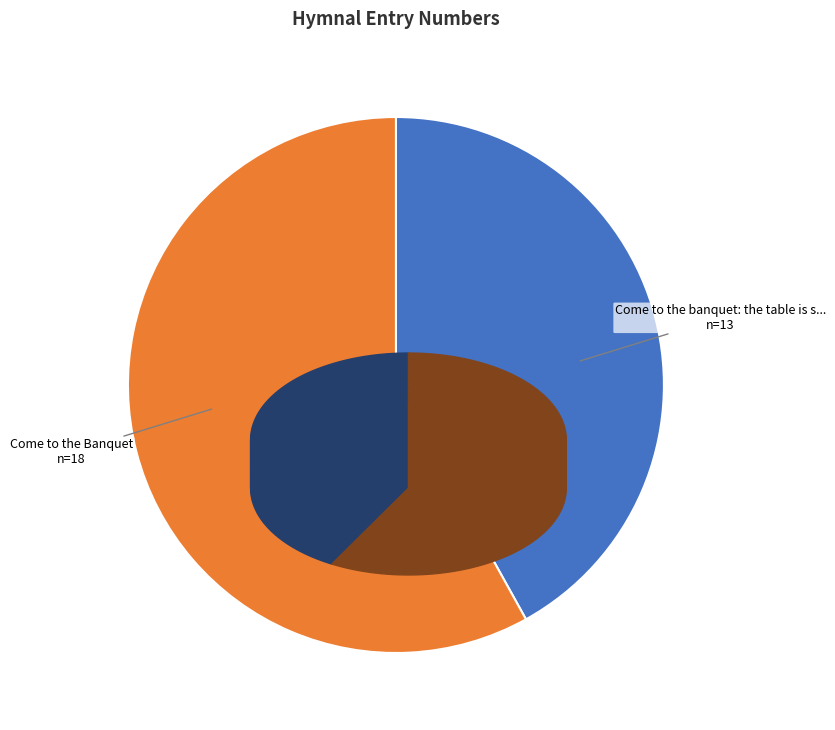

Is there any slice that represents more than half of the pie?

Yes